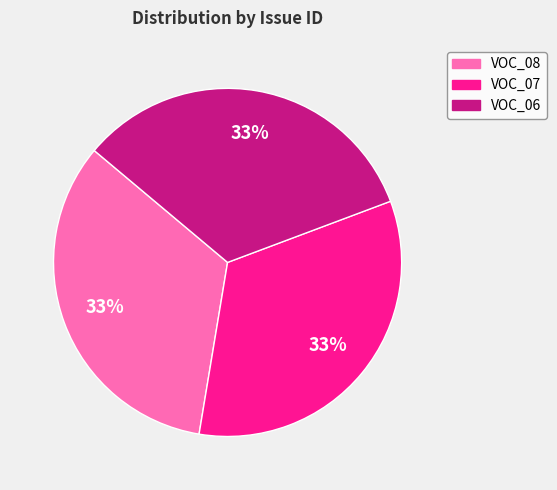

Is there a majority slice in this chart?

No